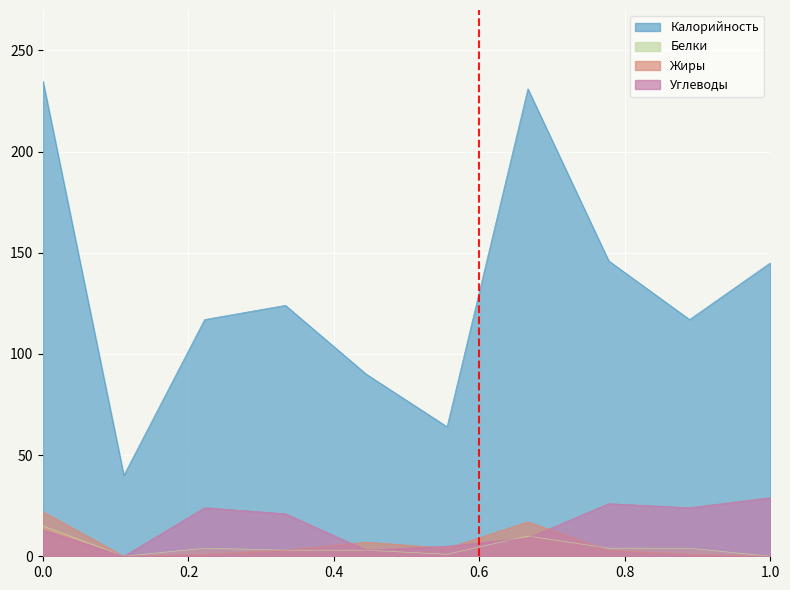

What is the difference between the second highest and second lowest values in the Белки series?

10.0